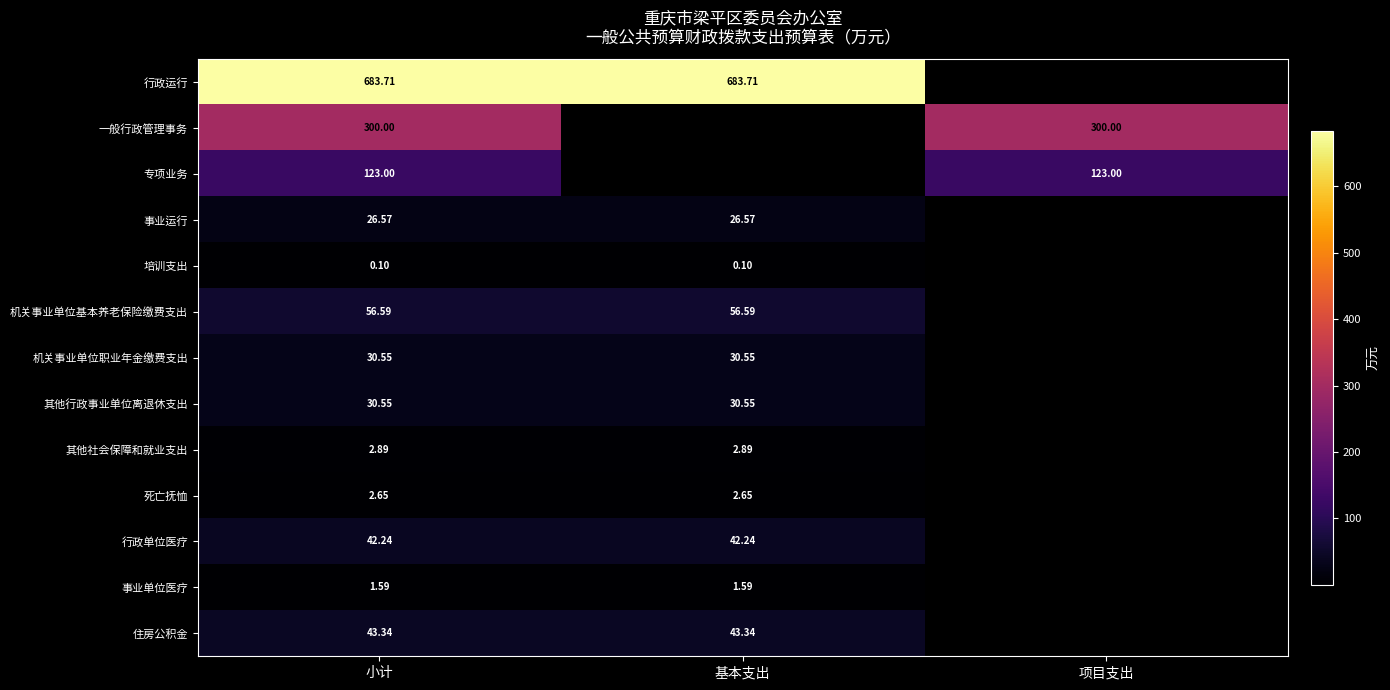

How many distinct data groups are displayed?

13